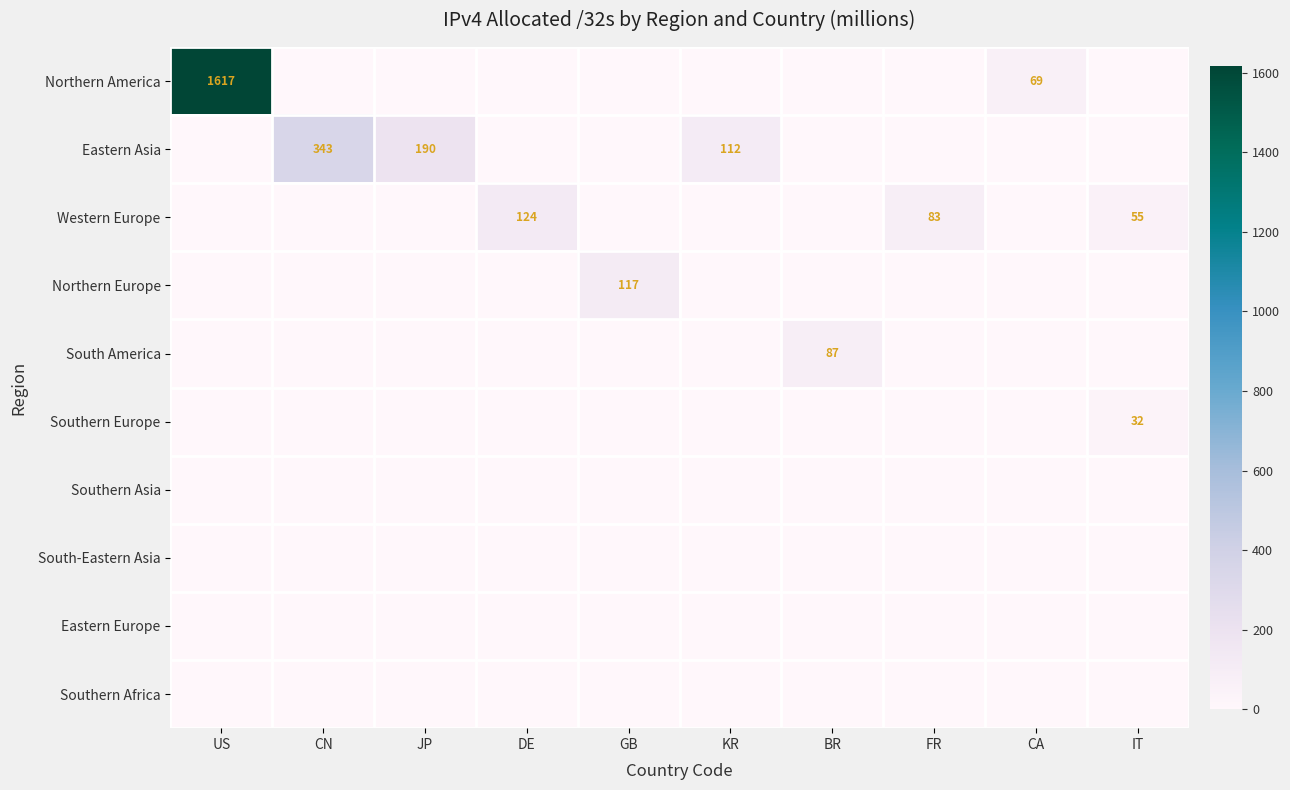

The value of Southern Asia at GB is 0.0. True or false?

True